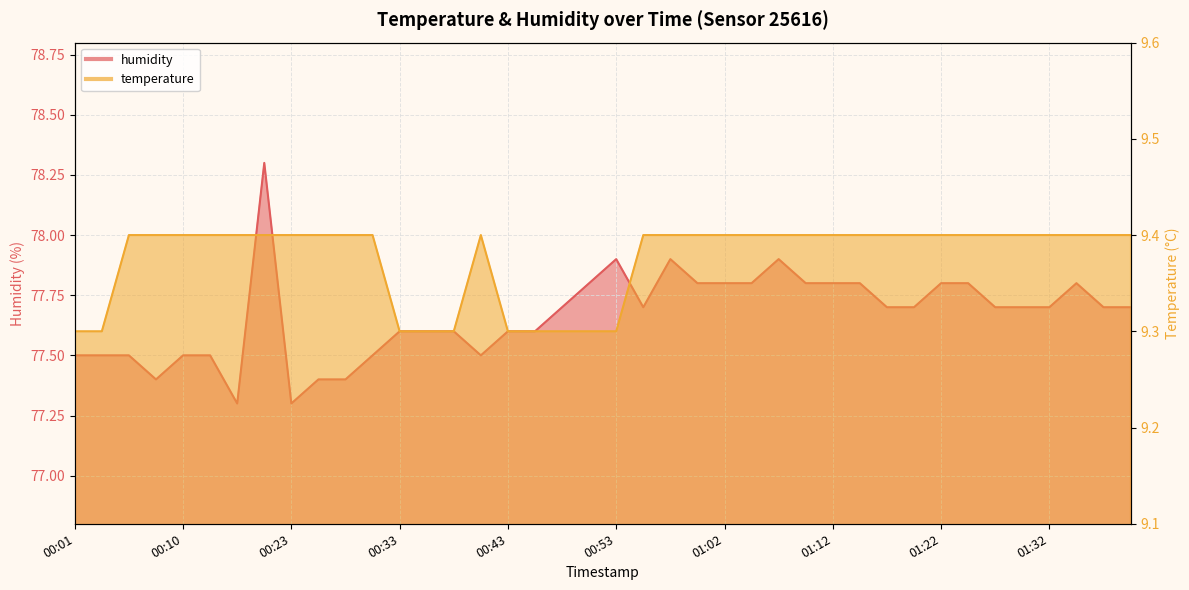

What is the approximate value of humidity at 00:30?

77.5